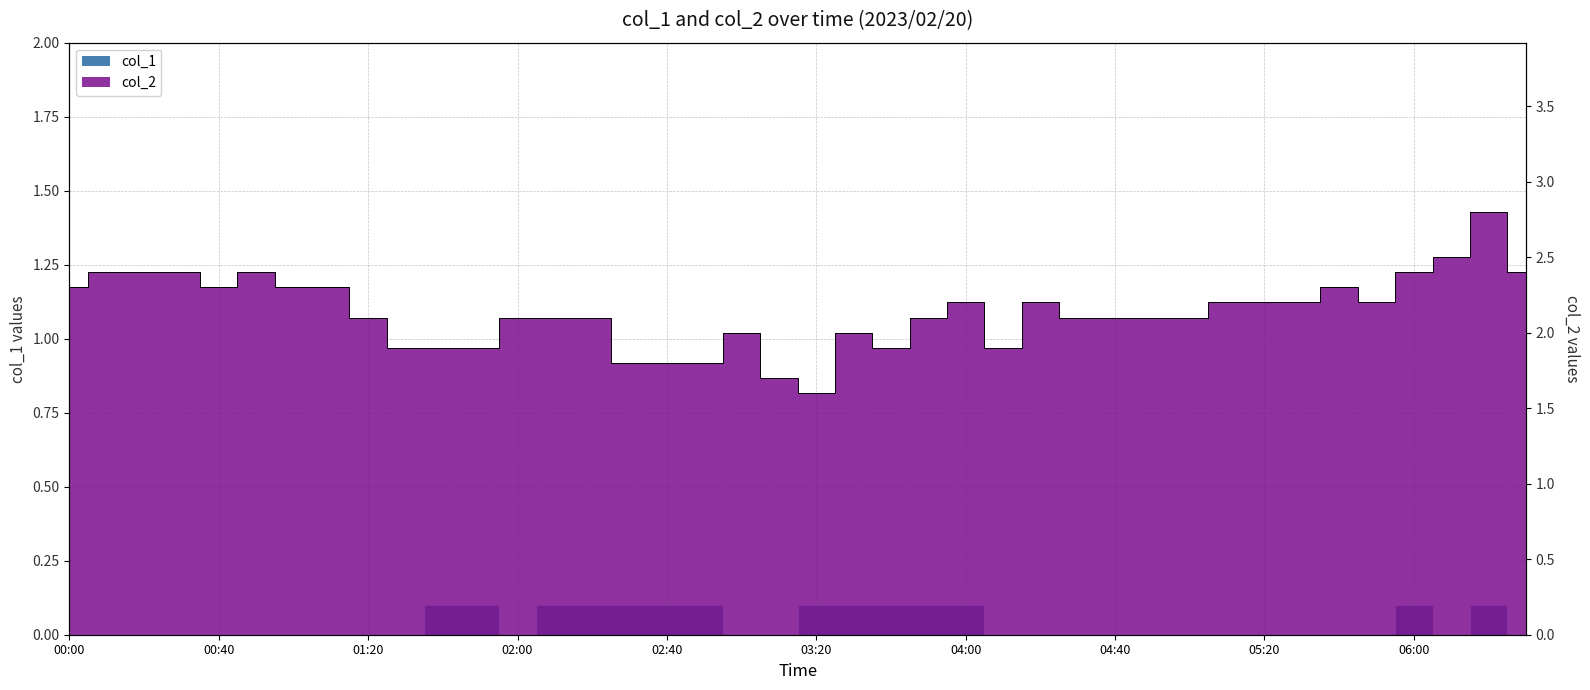

What is the sum of all col_1 values?

1.4